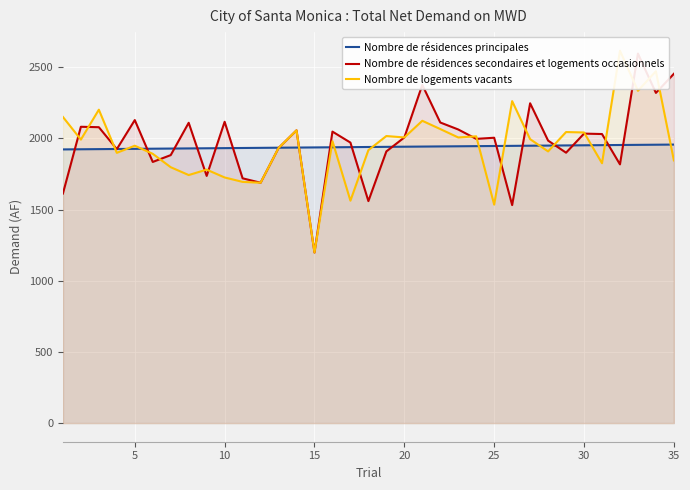

Is the value of Nombre de résidences secondaires et logements occasionnels at 23 greater than the value of Nombre de logements vacants at 25?

Yes